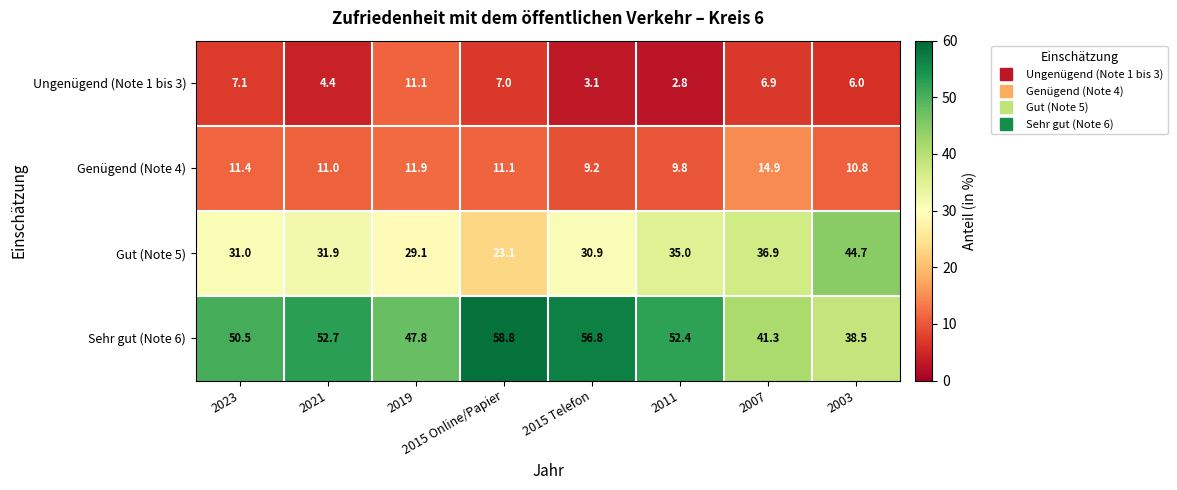

Is it true that Ungenügend (Note 1 bis 3) equals 3.1 at 2015 Telefon?

True